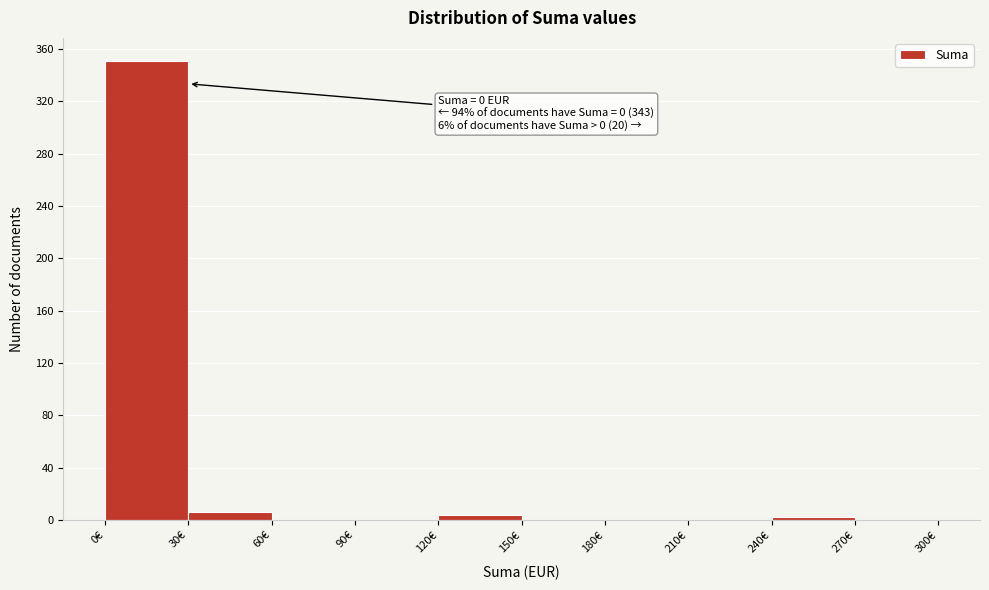

Over which range of the x-axis is the bar tallest?

0 to 30